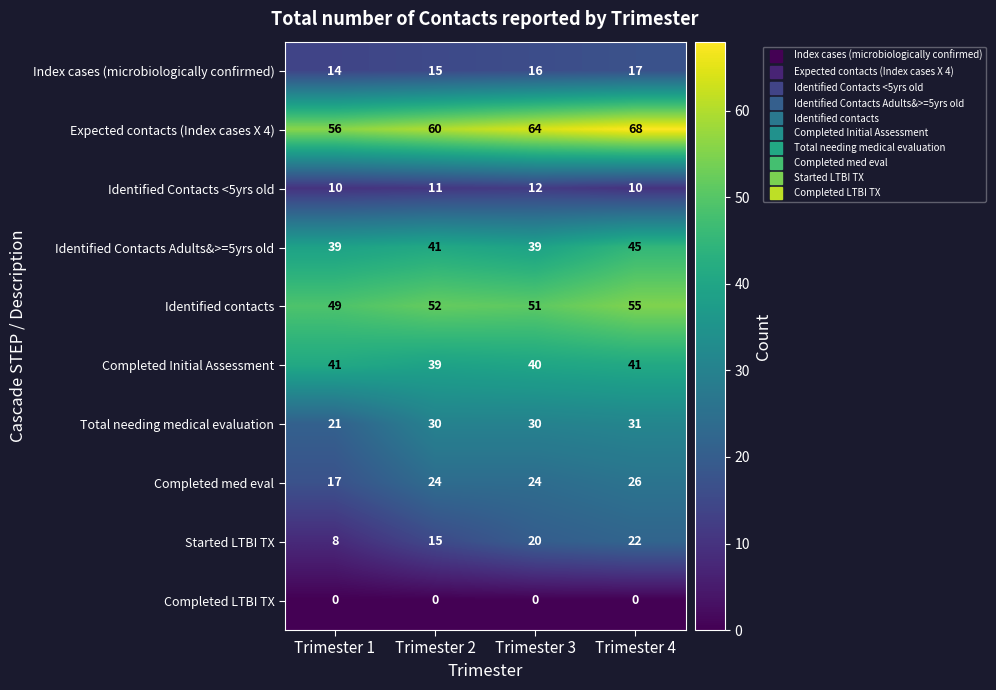

Where is Identified Contacts Adults&>=5yrs old nearest to the value 42?

Trimester 2